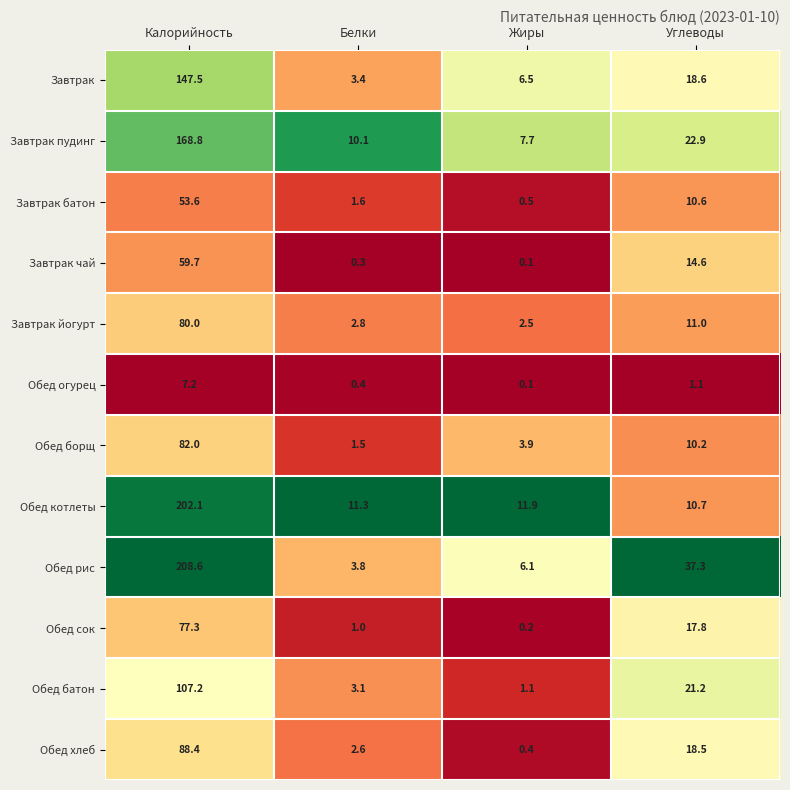

What is the sum of all Завтрак пудинг values?

209.5